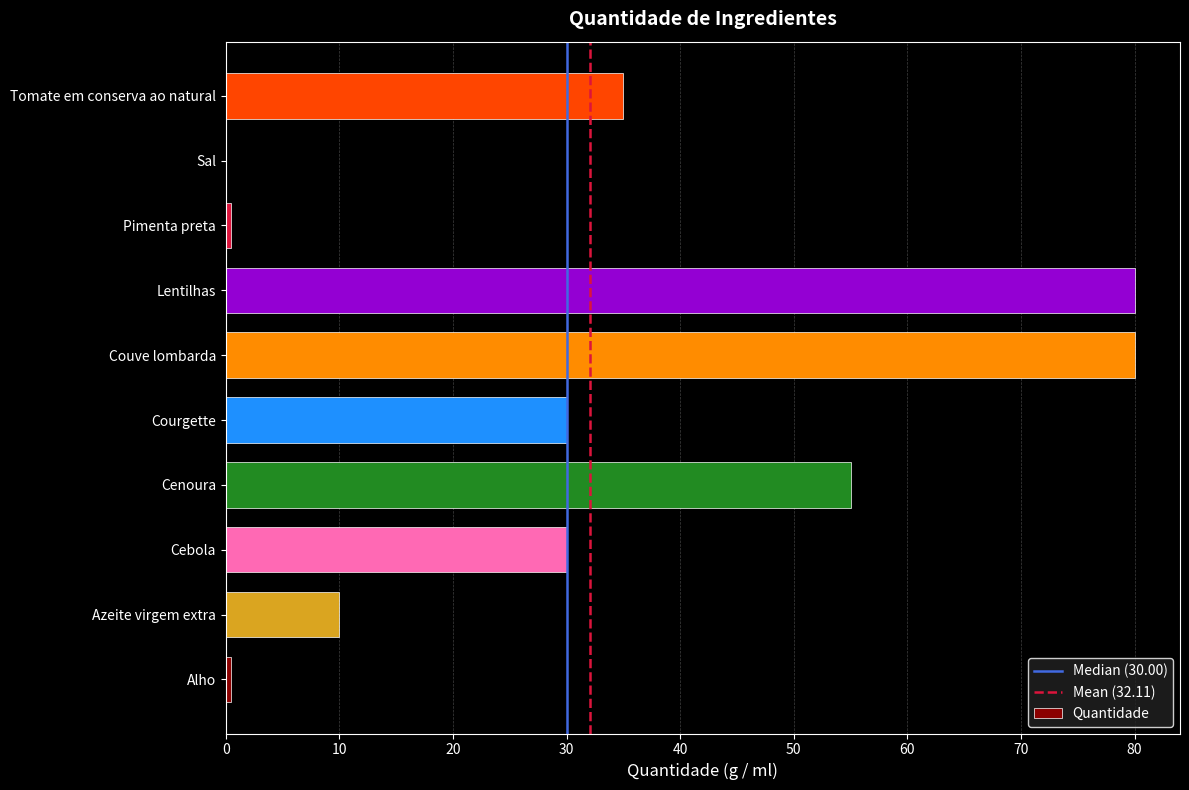

What is the ratio of the value at Tomate em conserva ao natural to the value at Cebola?

1.2